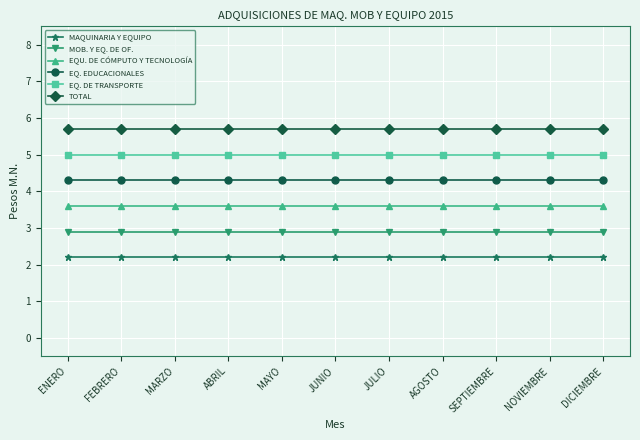

How many lines are shown in the chart?

6